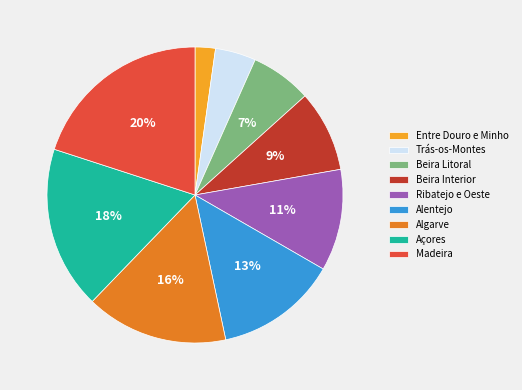

Approximately how many times larger is the value at Açores compared to Algarve?

1.1